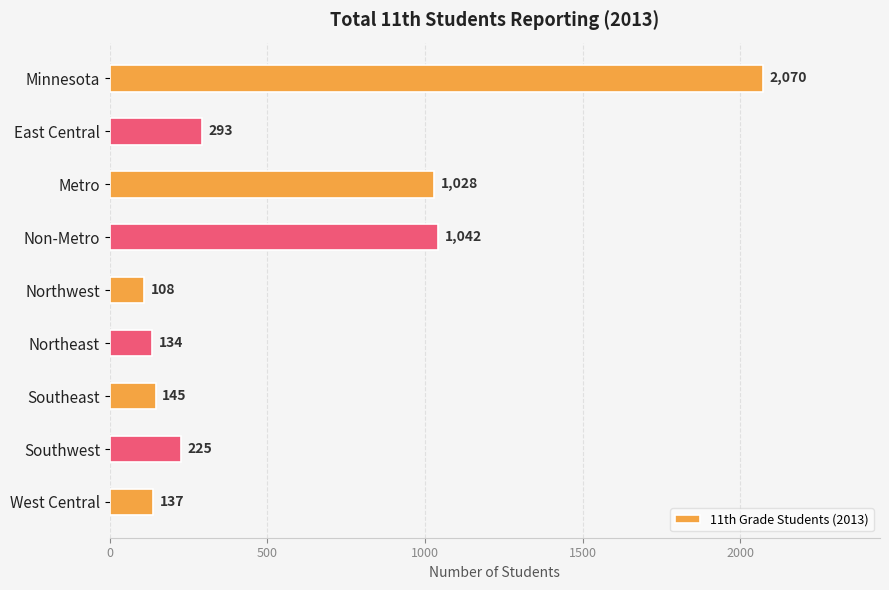

The value at East Central is 293. True or false?

True